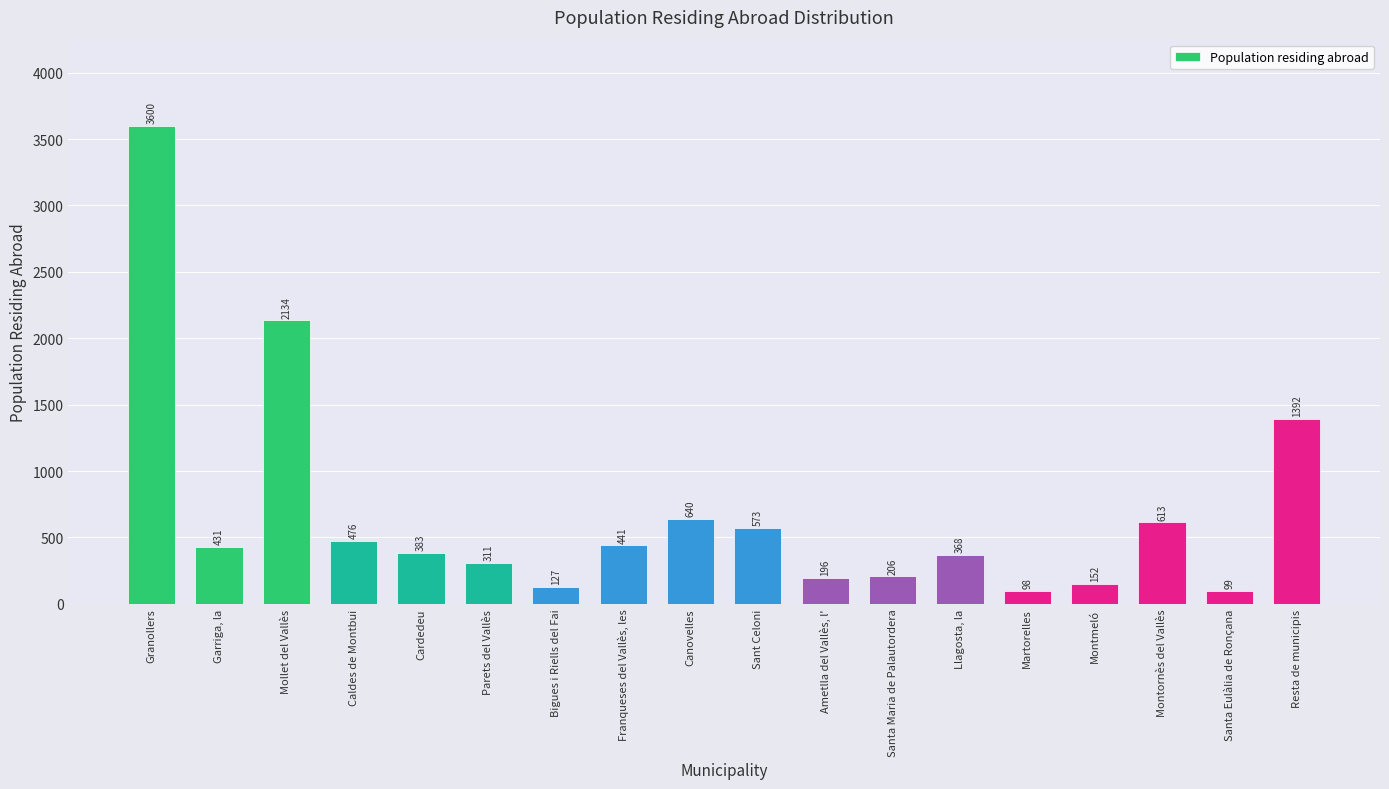

Reading left to right, list all the values displayed in this chart.

Granollers=3600	Garriga, la=431	Mollet del Vallès=2134	Caldes de Montbui=476	Cardedeu=383	Parets del Vallès=311	Bigues i Riells del Fai=127	Franqueses del Vallès, les=441	Canovelles=640	Sant Celoni=573	Ametlla del Vallès, l'=196	Santa Maria de Palautordera=206	Llagosta, la=368	Martorelles=98	Montmeló=152	Montornès del Vallès=613	Santa Eulàlia de Ronçana=99	Resta de municipis=1392